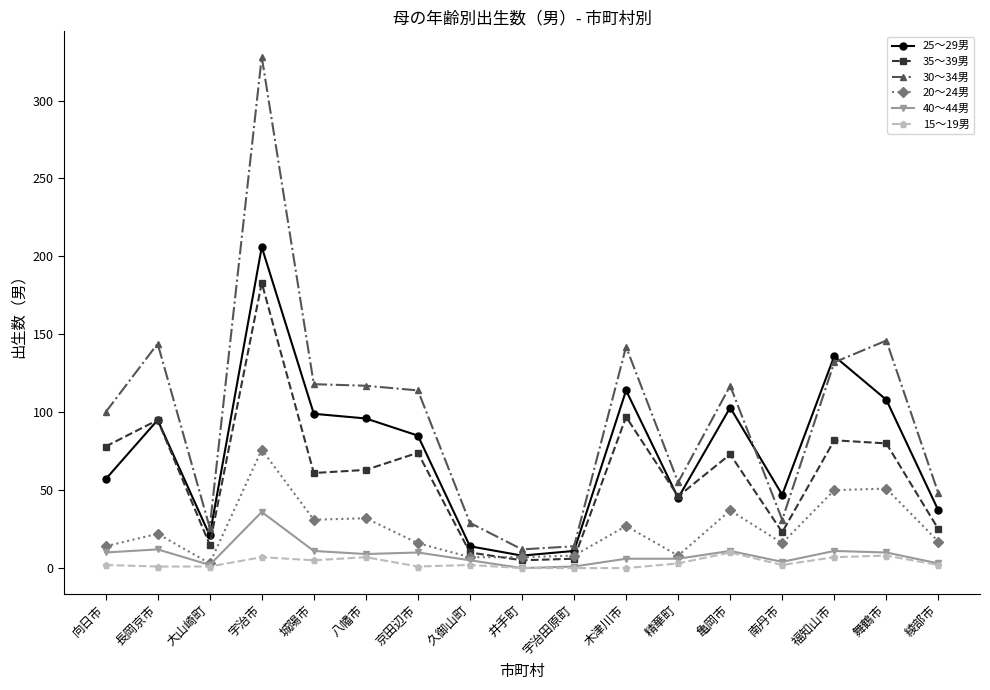

True or false: 20～24男 has a value of 22 at 長岡京市.

True